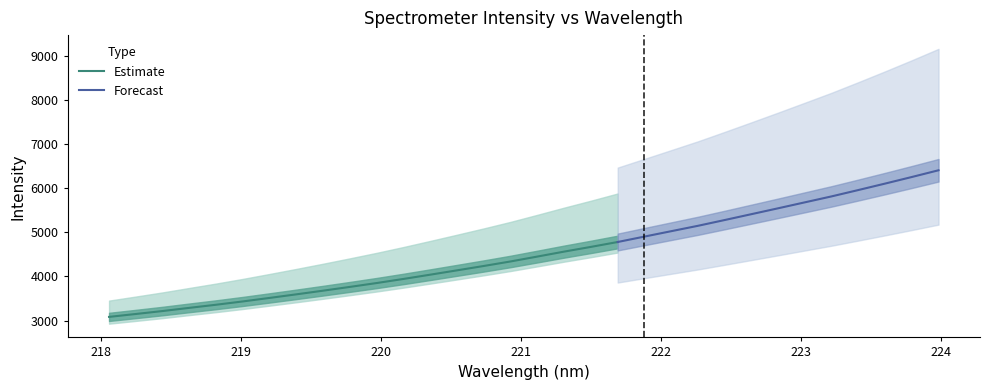

What is the smallest value displayed?

3082.7